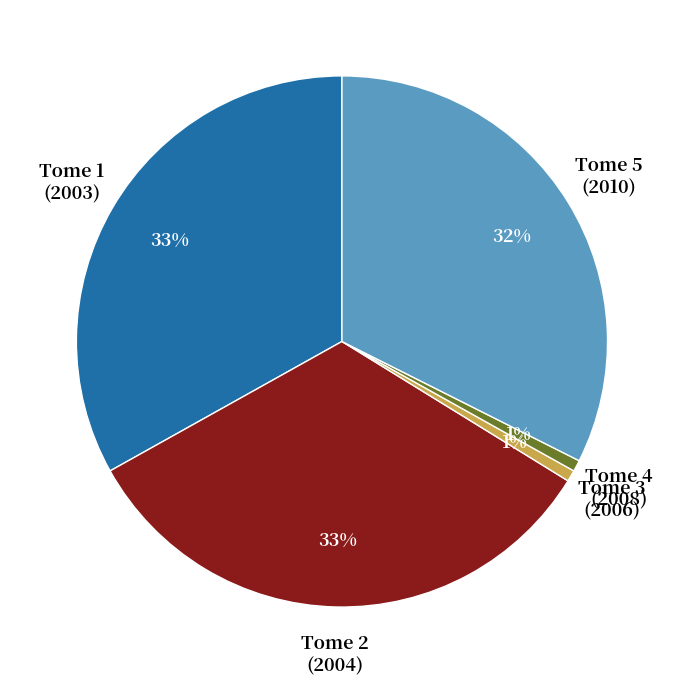

To the nearest percent, what portion does Tome 3 (2006) represent?

1%